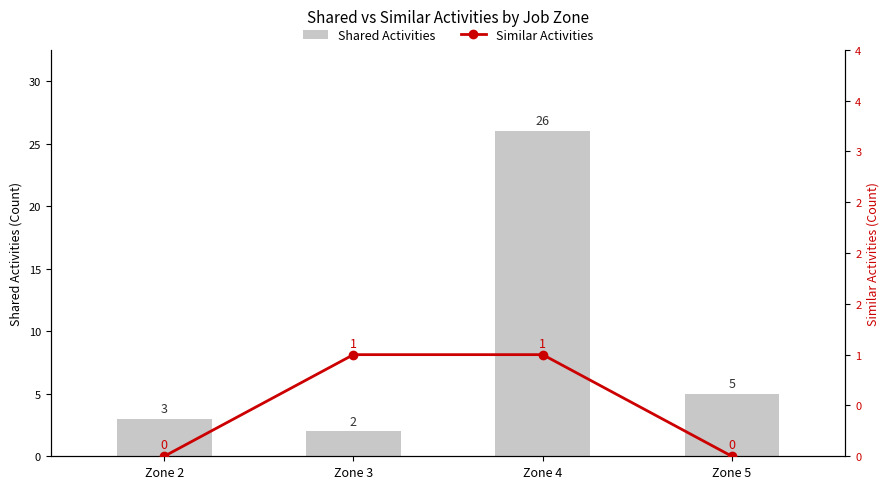

What are all the series names shown in the legend?

Shared Activities, Similar Activities